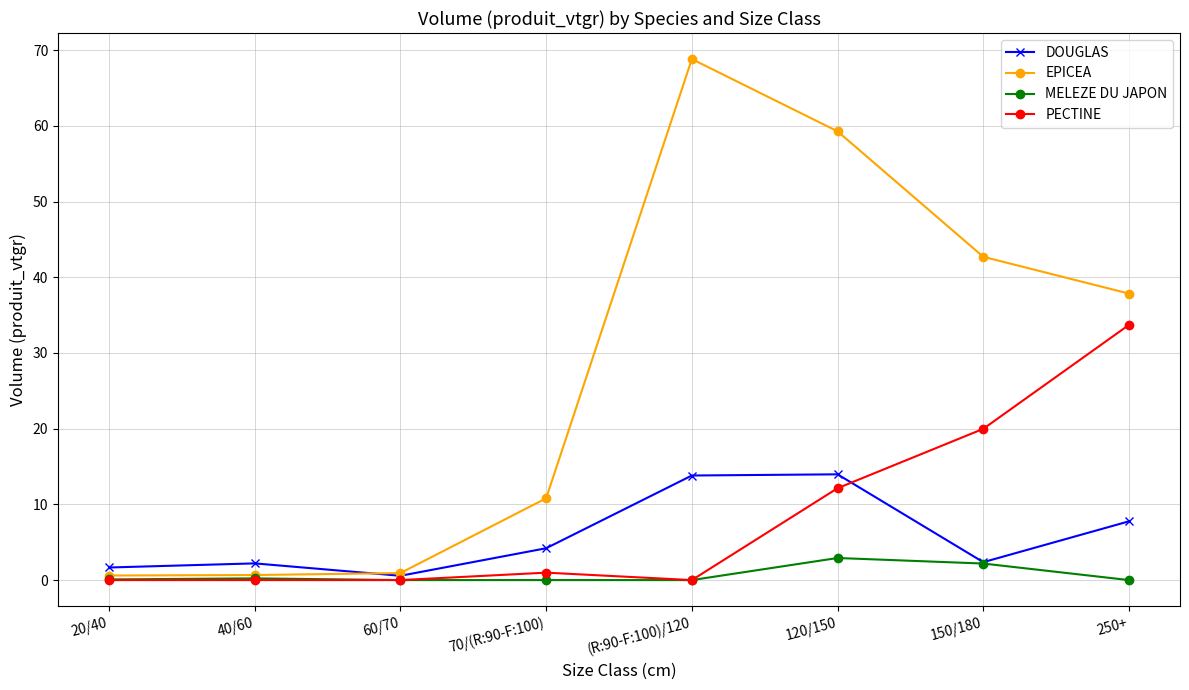

Which category has the highest value across all series?

(R:90-F:100)/120